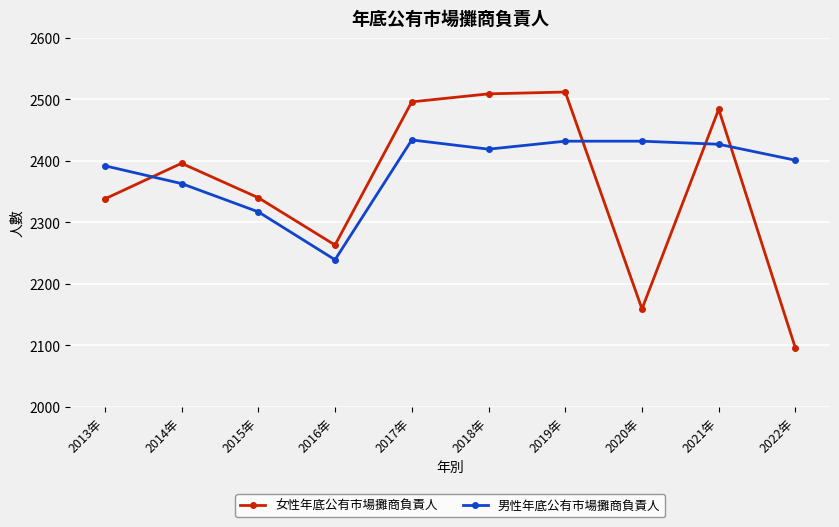

What is the value of the 女性年底公有市場攤商負責人 point at the 6th from the left?

2509